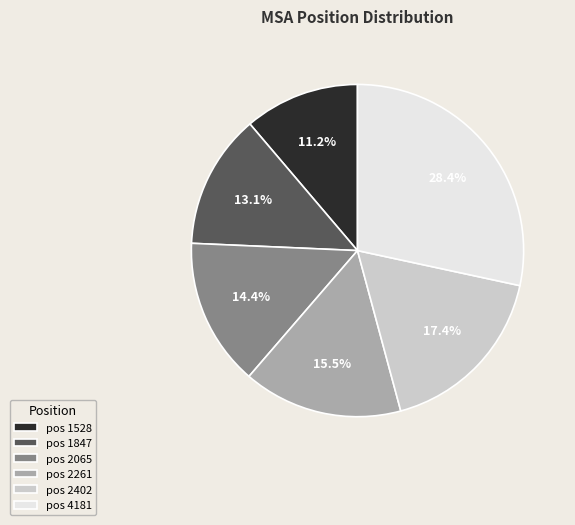

What is the smallest slice in the pie chart?

pos 1528